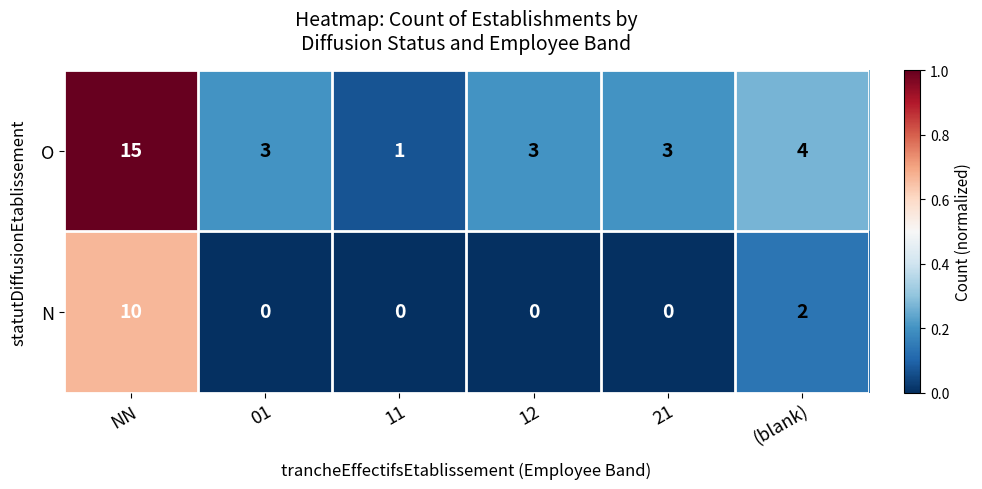

What is the total value across all series at 12?

3